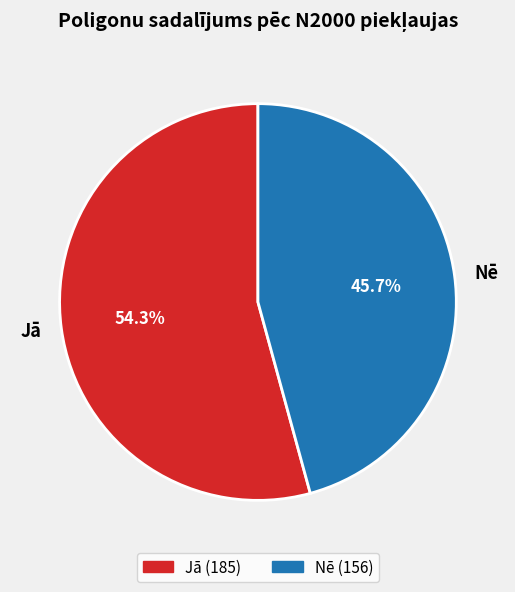

Rank the categories by value from highest to lowest.

Jā, Nē